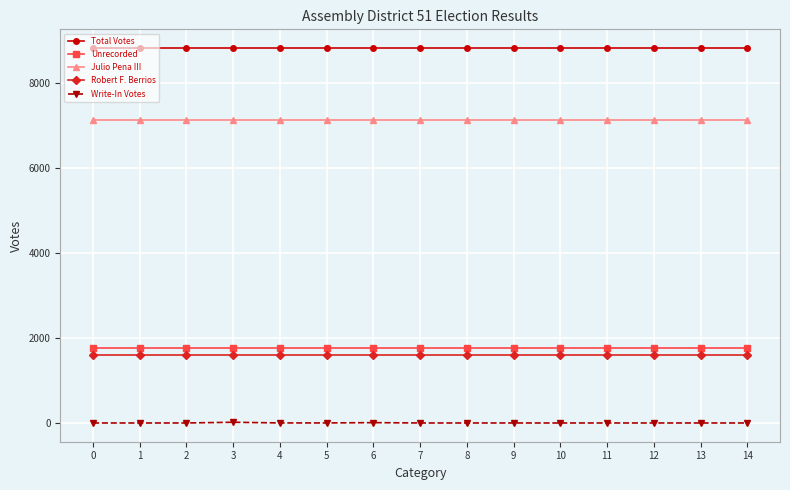

Is this an area chart (filled region under the line)?

No